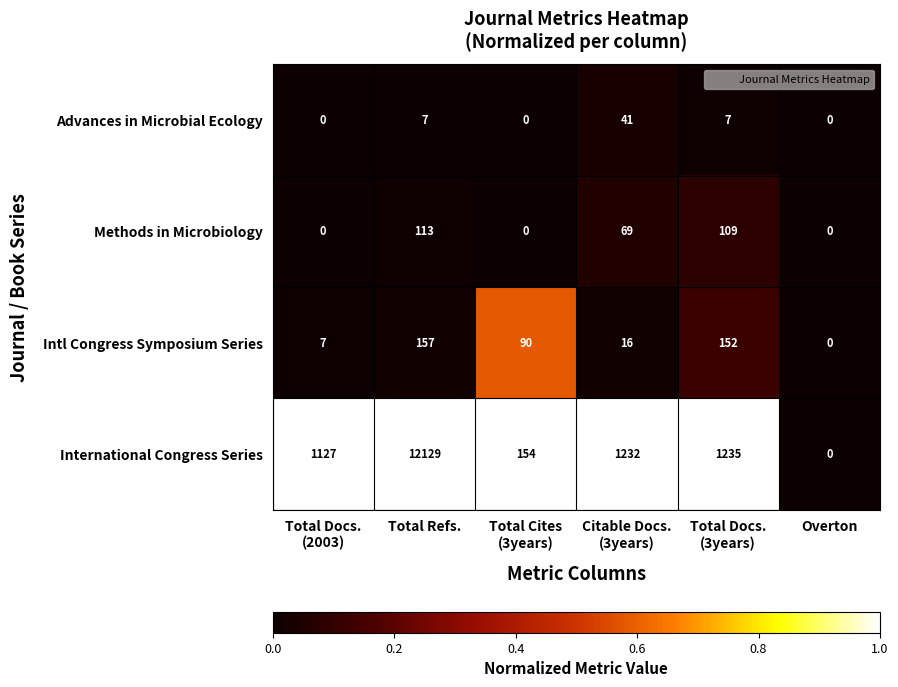

Reading right to left, what are all the values shown in this chart?

Advances in Microbial Ecology: 0	7	41	0	7	0
Methods in Microbiology: 0	109	69	0	113	0
Intl Congress Symposium Series: 0	152	16	90	157	7
International Congress Series: 0	1235	1232	154	12129	1127